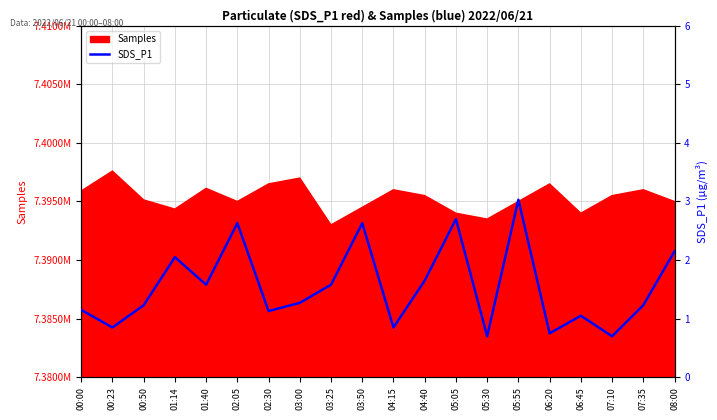

Reading left to right, extract all data points from this chart.

1.1	0.8	1.2	2.0	1.6	2.6	1.1	1.3	1.6	2.6	0.8	1.6	2.7	0.7	3.0	0.8	1.1	0.7	1.2	2.1